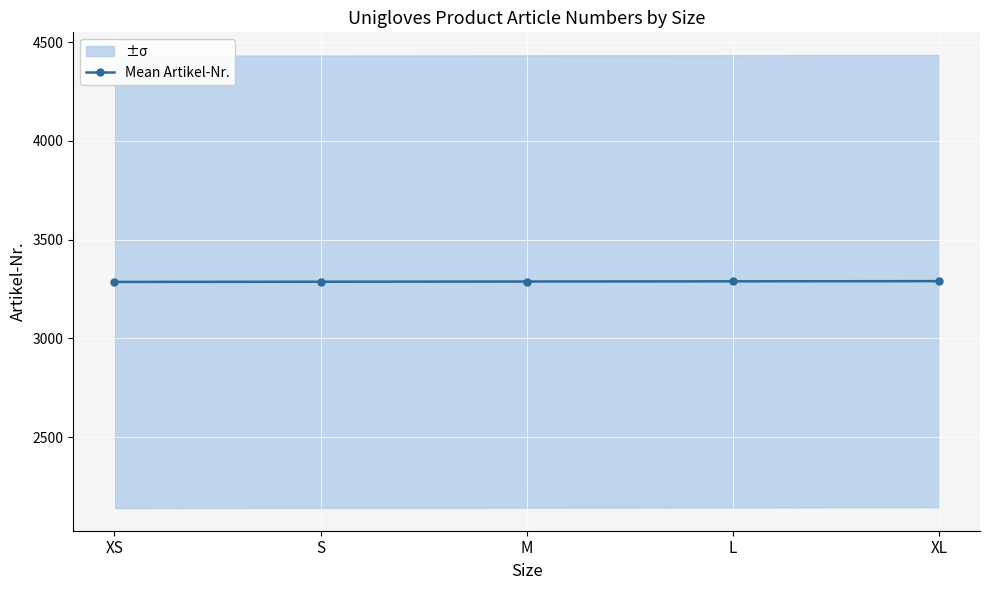

Reading left to right, what are all the values shown in this chart?

XS=3286	S=3287	M=3288	L=3289	XL=3290